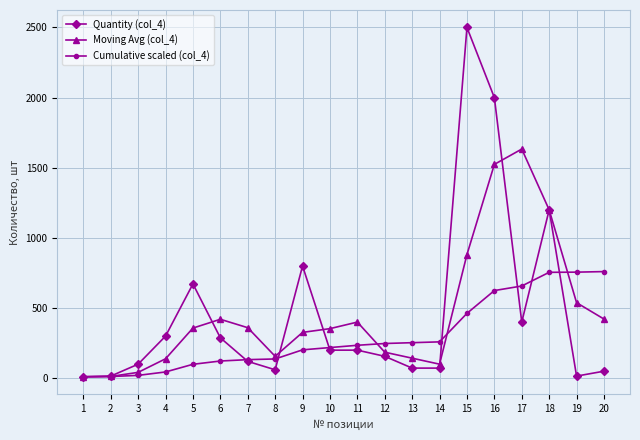

At how many categories does at least one series exceed 450?

8